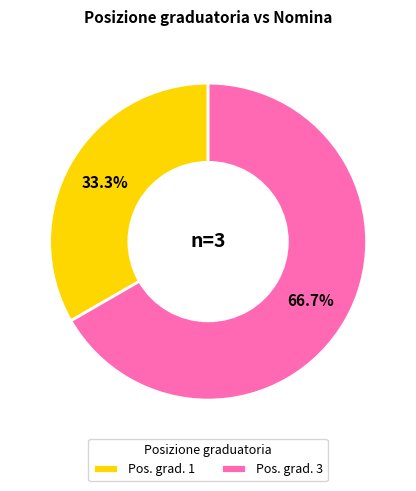

Between Pos. grad. 1 and Pos. grad. 3, which is larger?

Pos. grad. 3